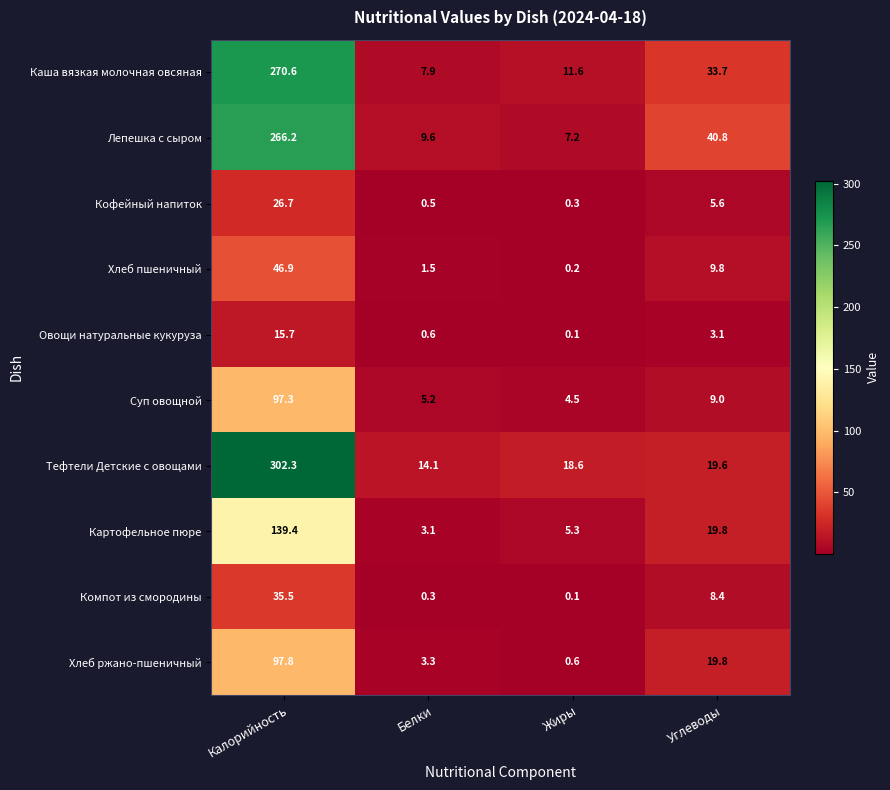

Which series has the widest spread of values?

Тефтели Детские с овощами